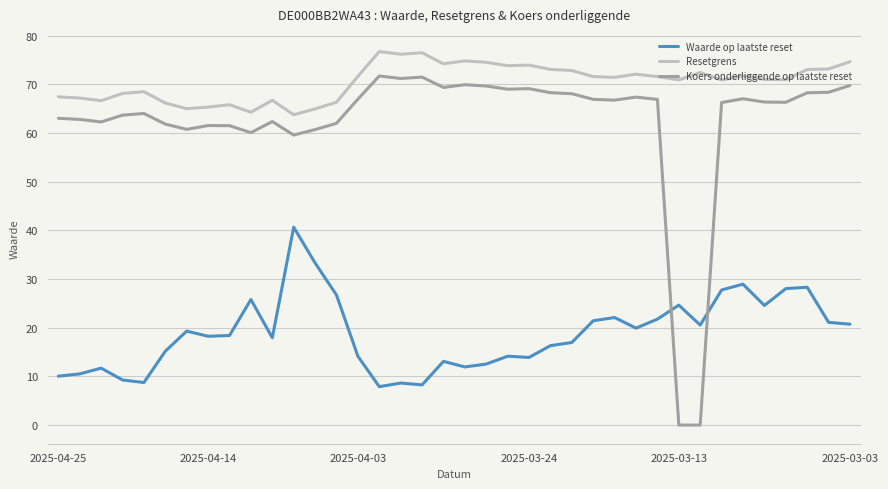

True or false: Waarde op laatste reset and Resetgrens cross at least once.

False